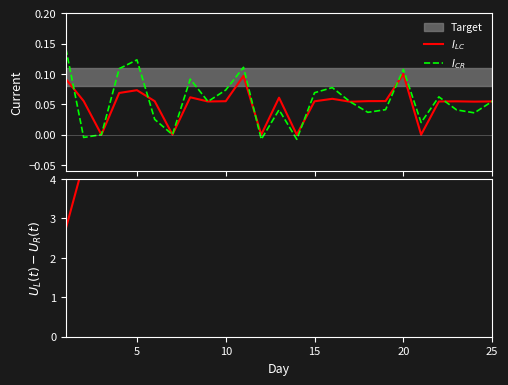

What is the difference between the maximum and minimum values in the $U_L(t)-U_R(t)$ series?

35.4